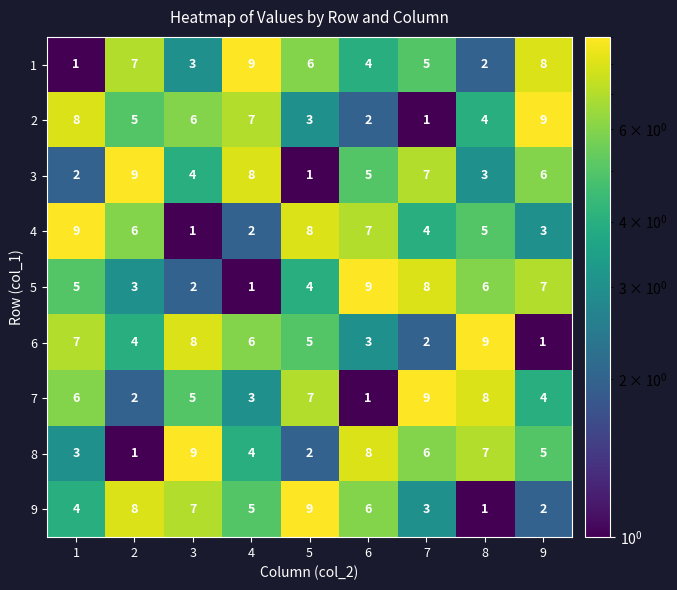

True or false: 3 has a value of 5 at 6.

True